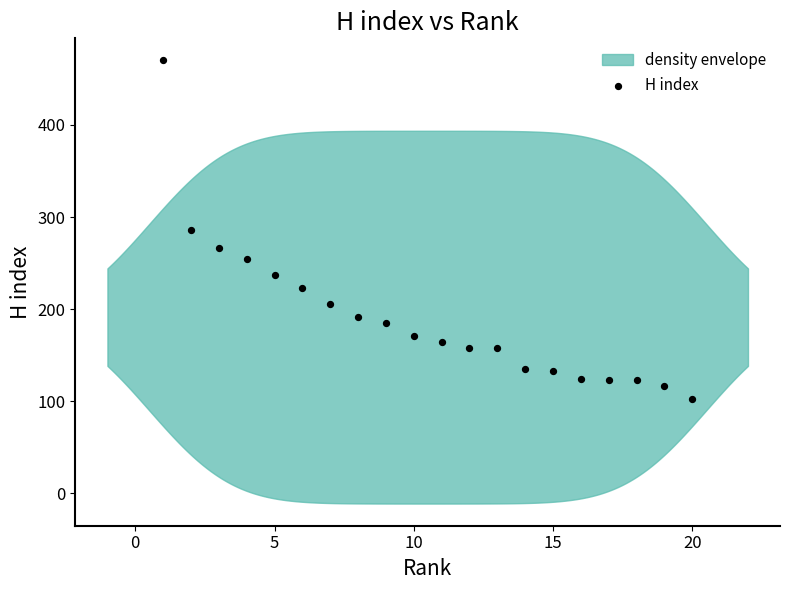

What is the range of Y values (max minus min)?

368